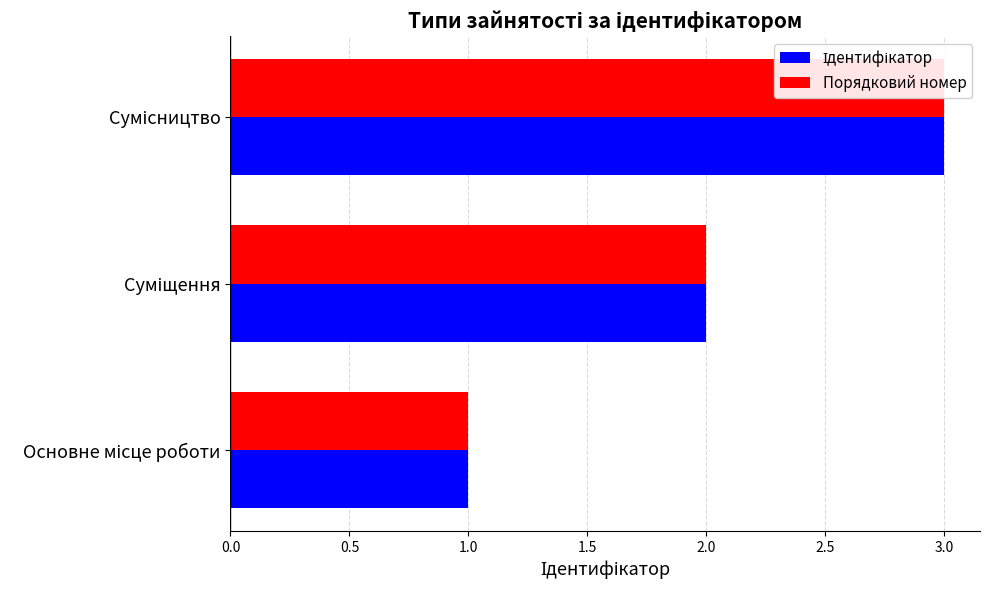

What are all the series names shown in the legend?

Ідентифікатор, Порядковий номер